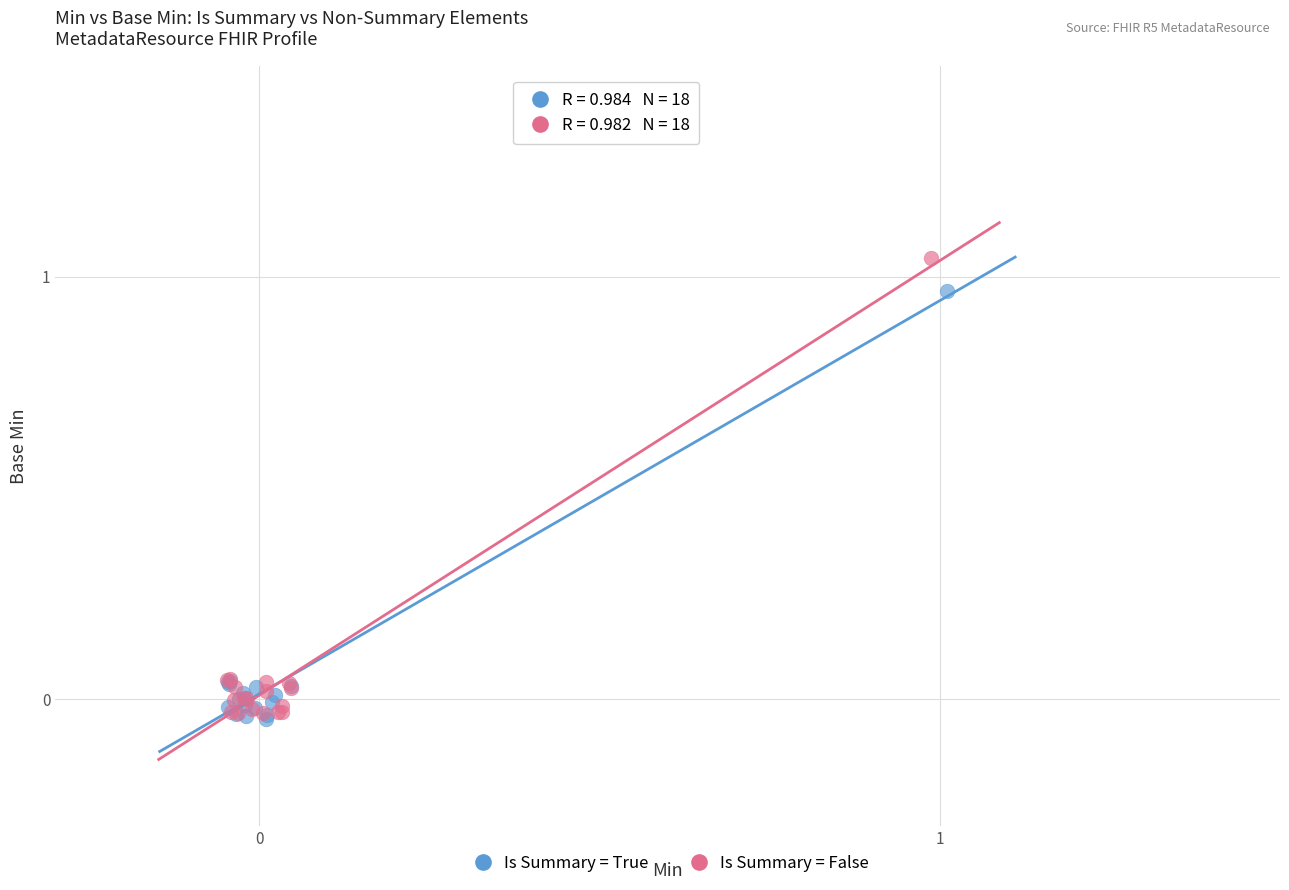

Which series contains the highest Y value?

Is Summary = False